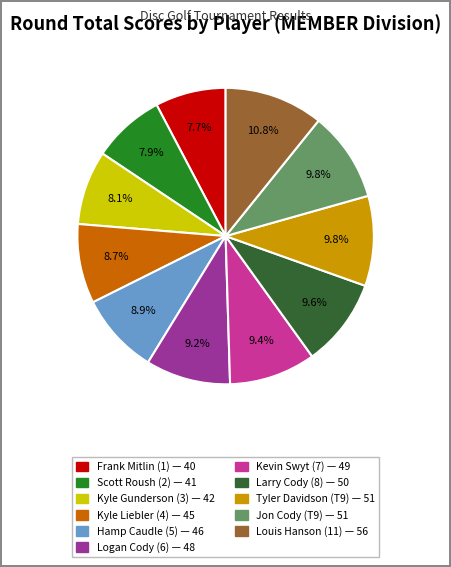

To the nearest percent, what is the average slice percentage?

9%